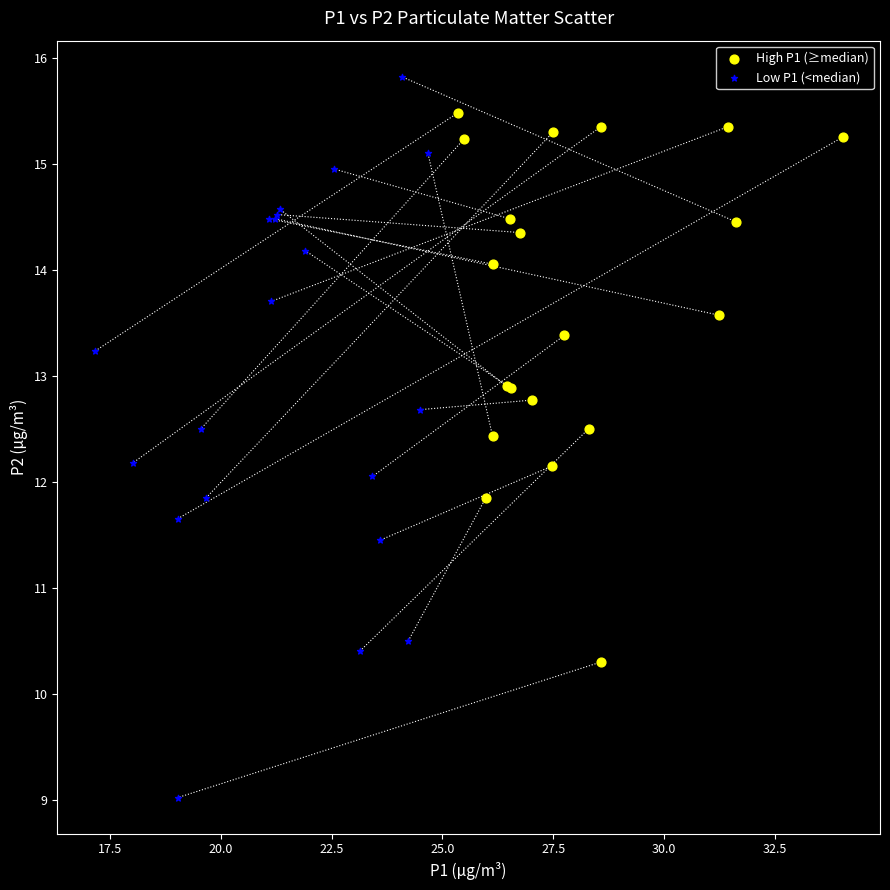

Which series reaches the minimum Y coordinate?

Low P1 (<median)